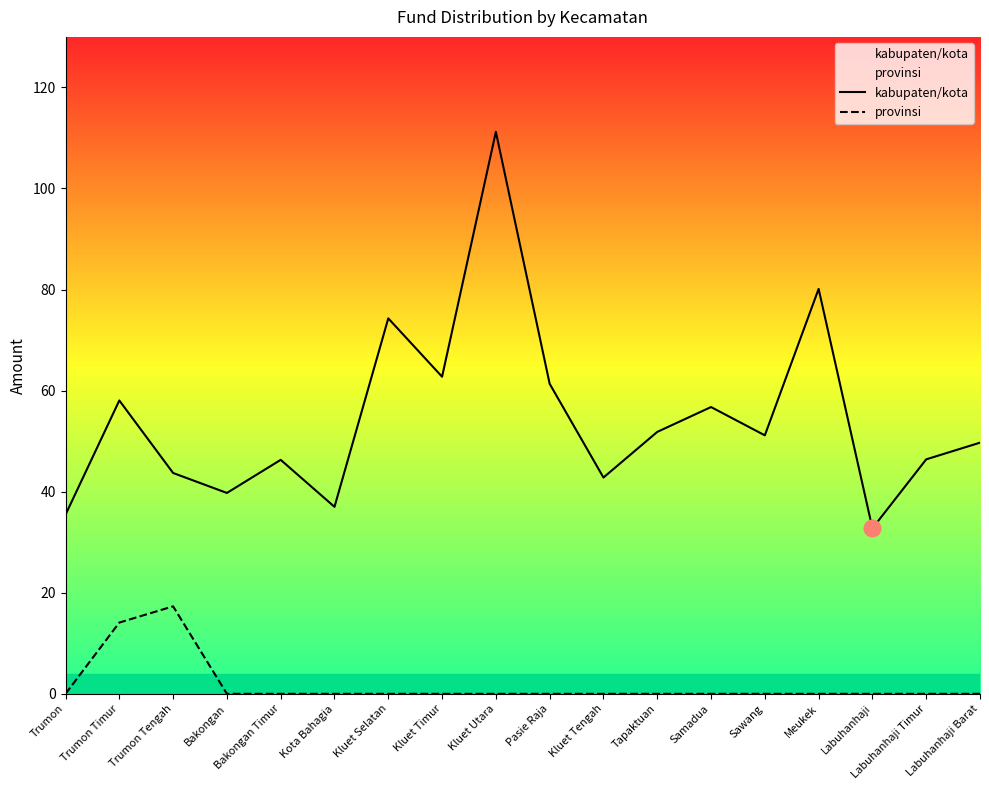

Count the number of categories in the chart.

18